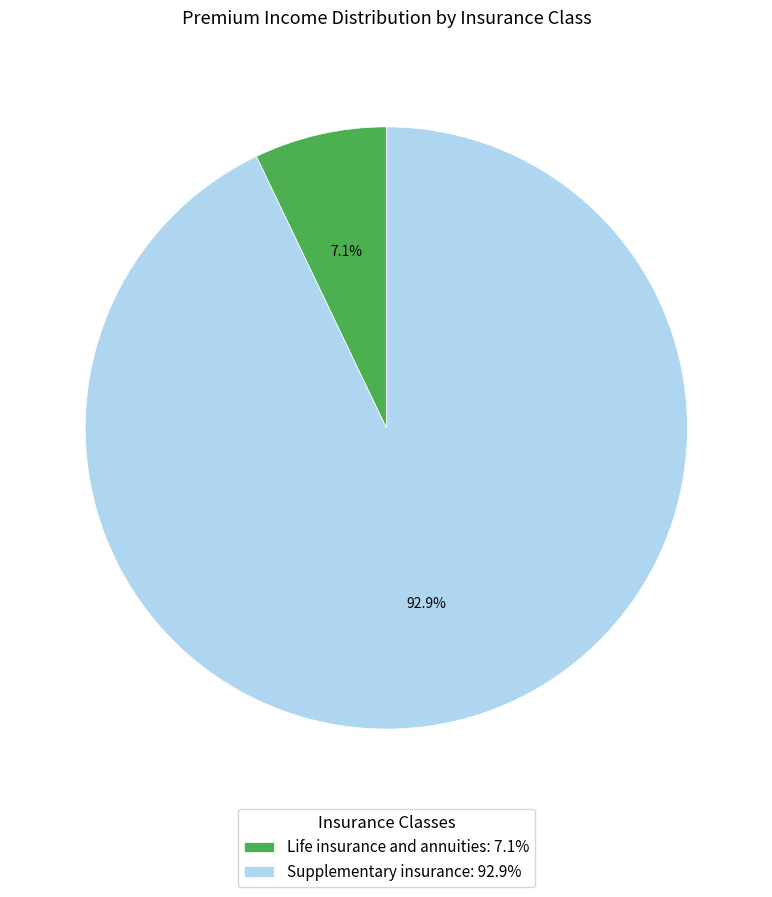

Count the number of slices in the pie.

2